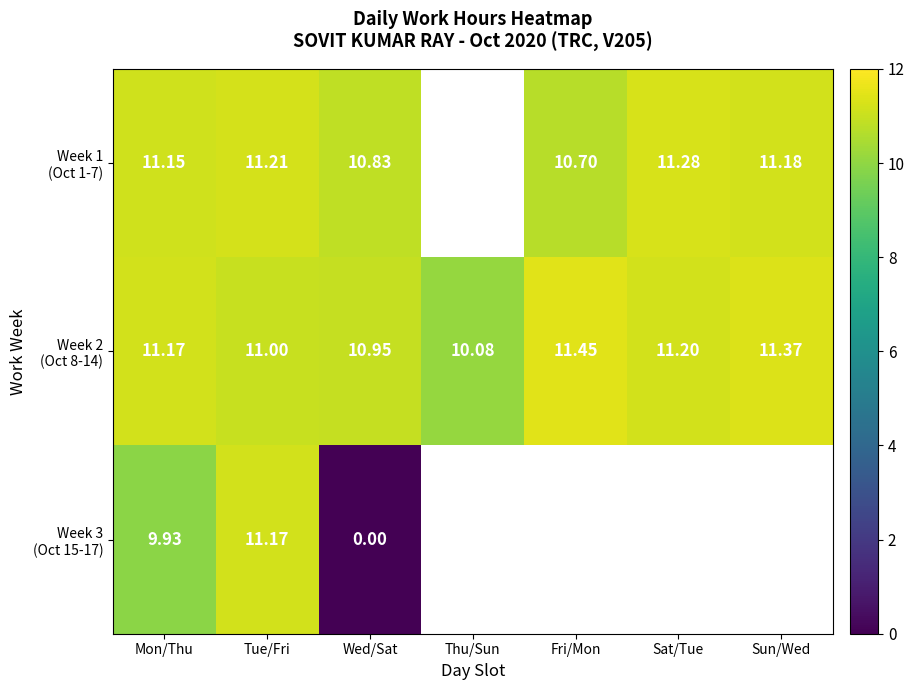

Is it true that Week 1 (Oct 1-7) equals 18.9 at Sun/Wed?

False